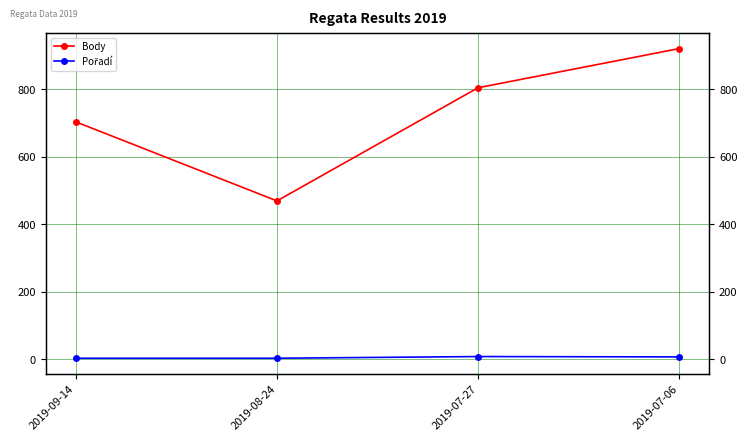

True or false: Pořadí and Body intersect in this chart.

False